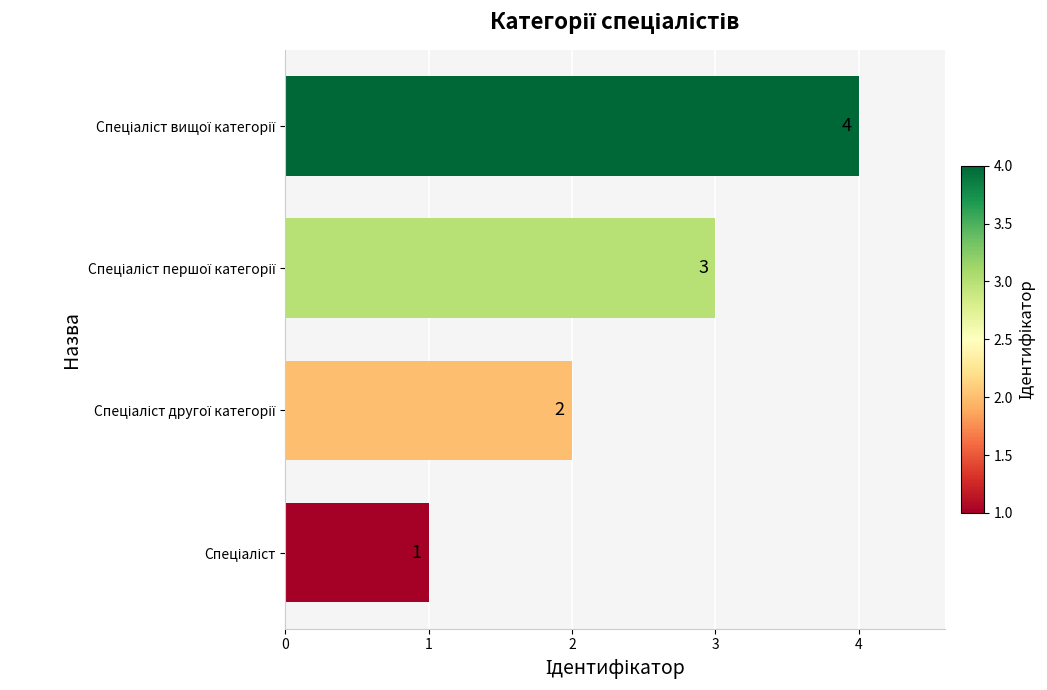

What is the difference between the maximum and second lowest values?

2